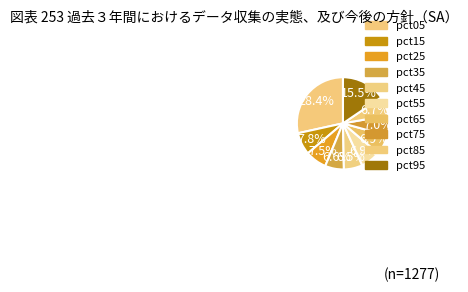

Is pct25 the majority of the pie?

No